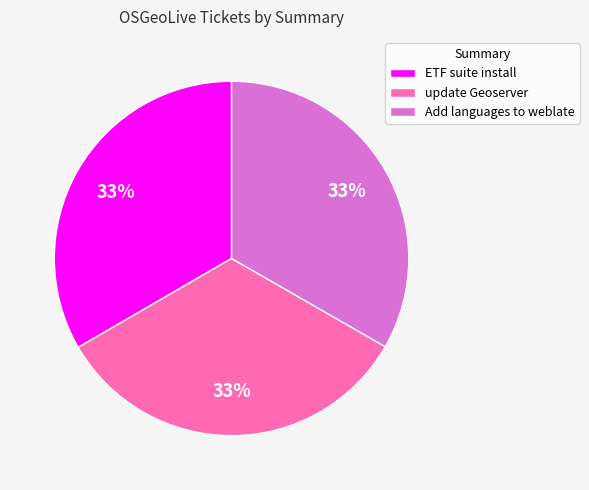

Is it true that Add languages to weblate is 33% of the pie?

True